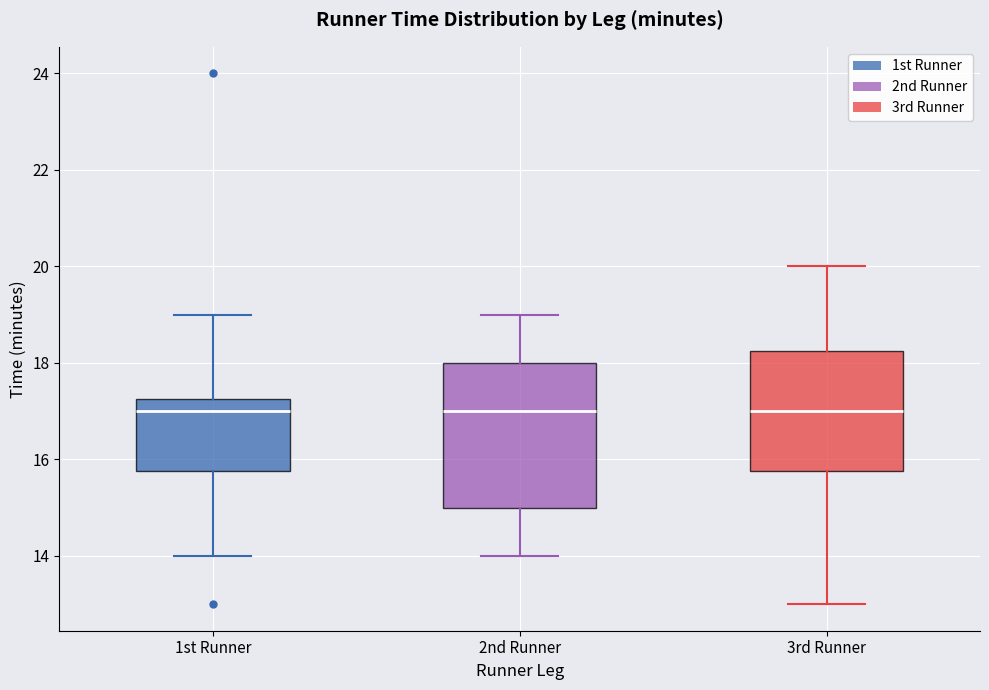

Where does the upper whisker of the box for 2nd Runner end on the y-axis? The values are not printed on the chart, so give them approximately, as read against the axis.

19.0